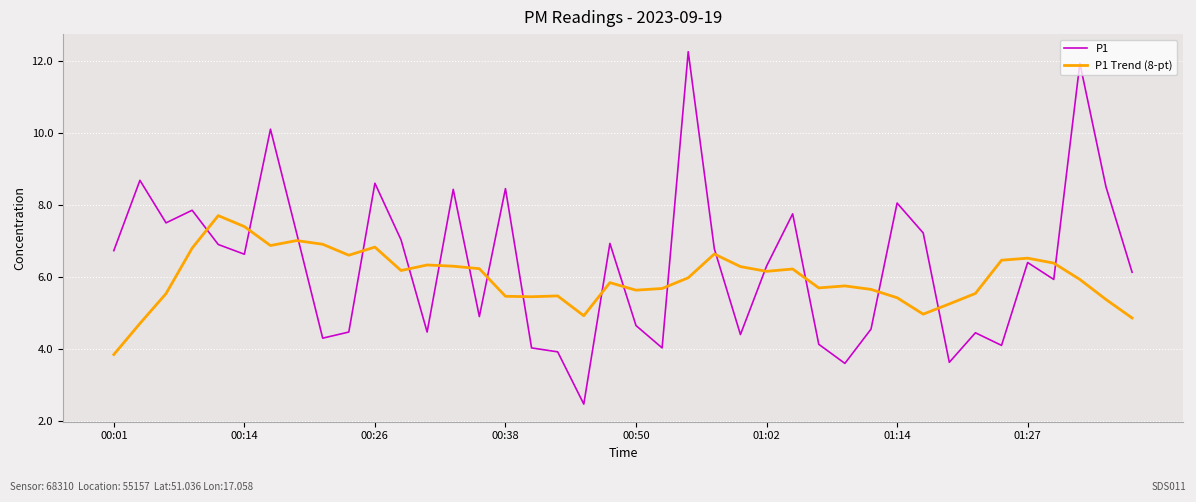

How many distinct data groups are displayed?

2